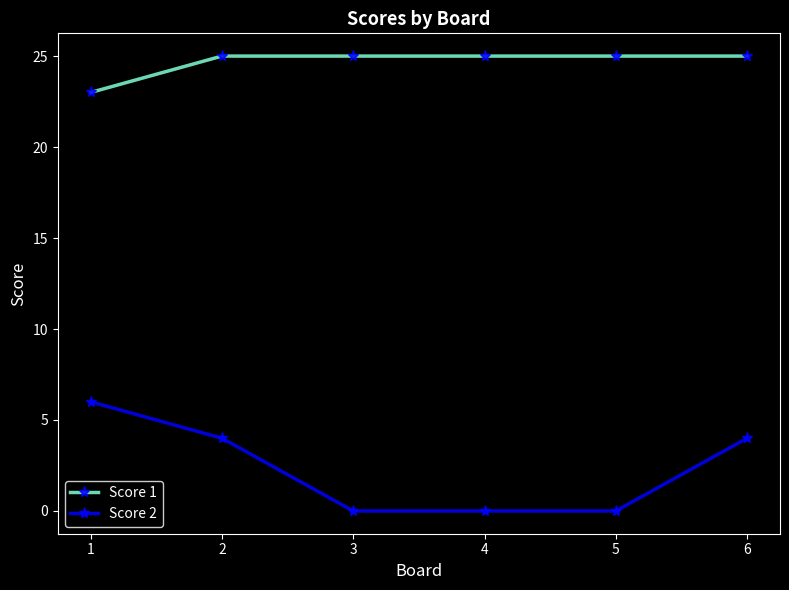

Rank the series by their average value, from lowest to highest.

Score 2, Score 1